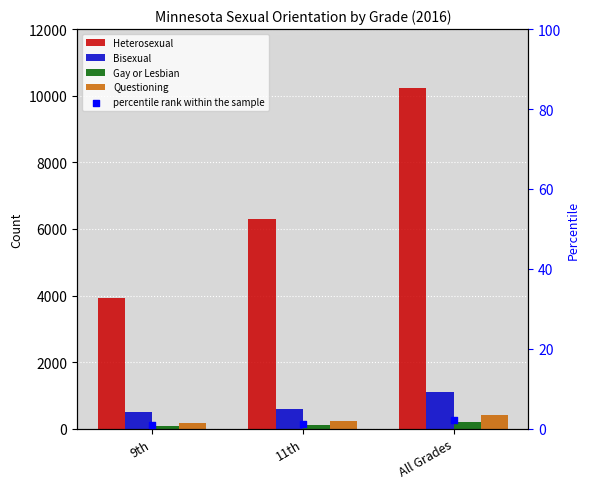

At how many categories does at least one series exceed 8946?

1